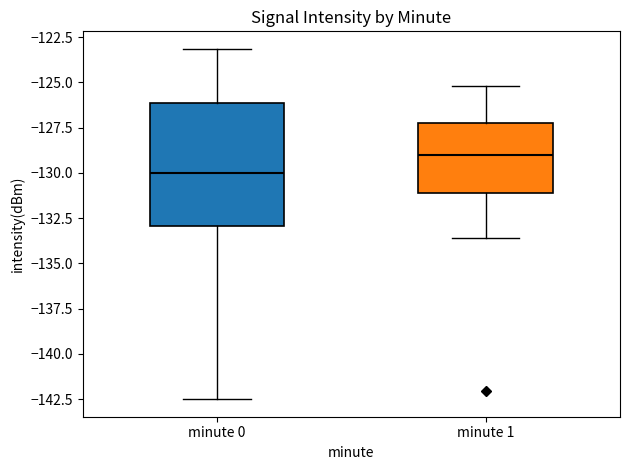

Which box's median line is the lowest?

minute 0